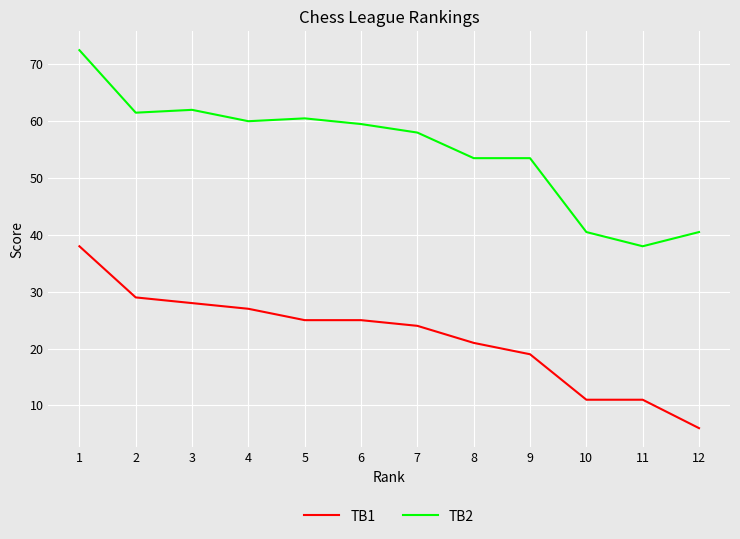

True or false: TB1 and TB2 intersect in this chart.

False